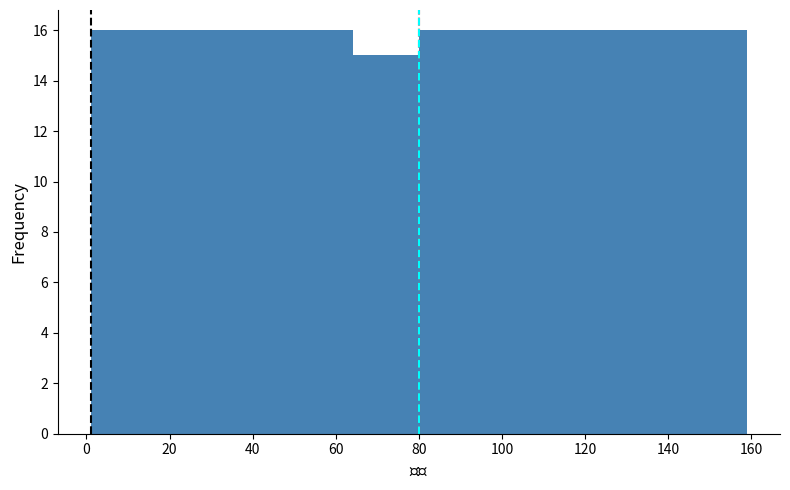

How tall is the bar that spans 143.2 to 159.0 on the x-axis? Neither the bar edges nor the heights are printed on the chart, so give them approximately, as read against the axes.

16